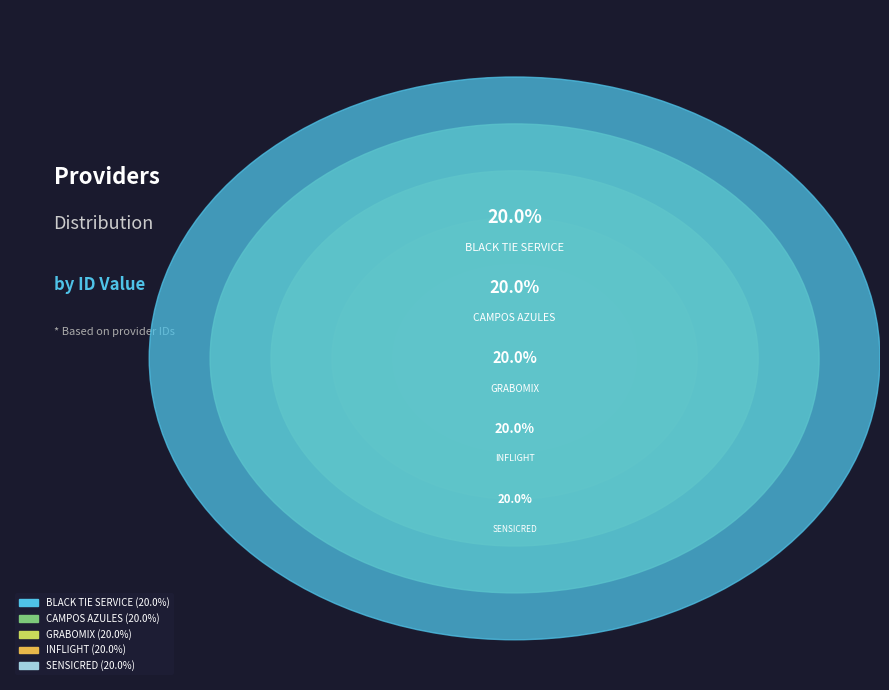

Does any single category account for the majority?

No